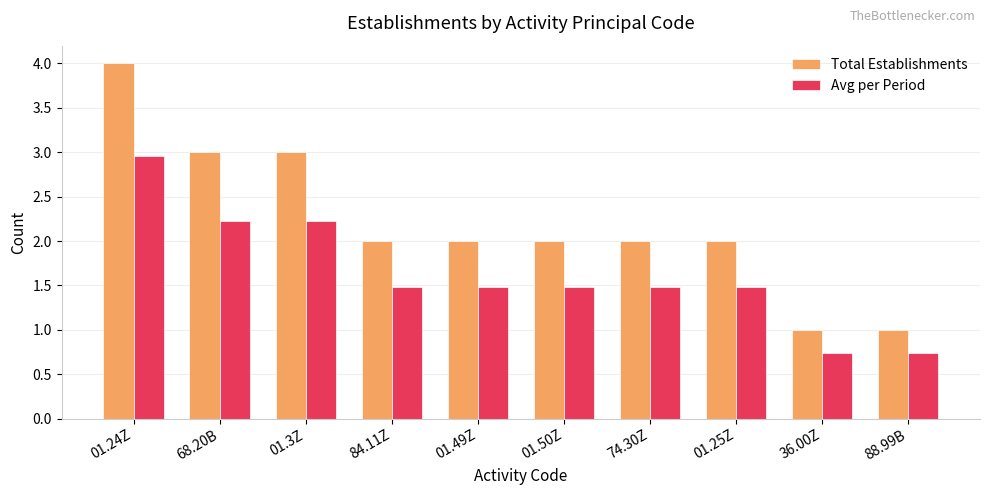

What is the difference between the Total Establishments values at 01.49Z and 01.3Z?

1.0